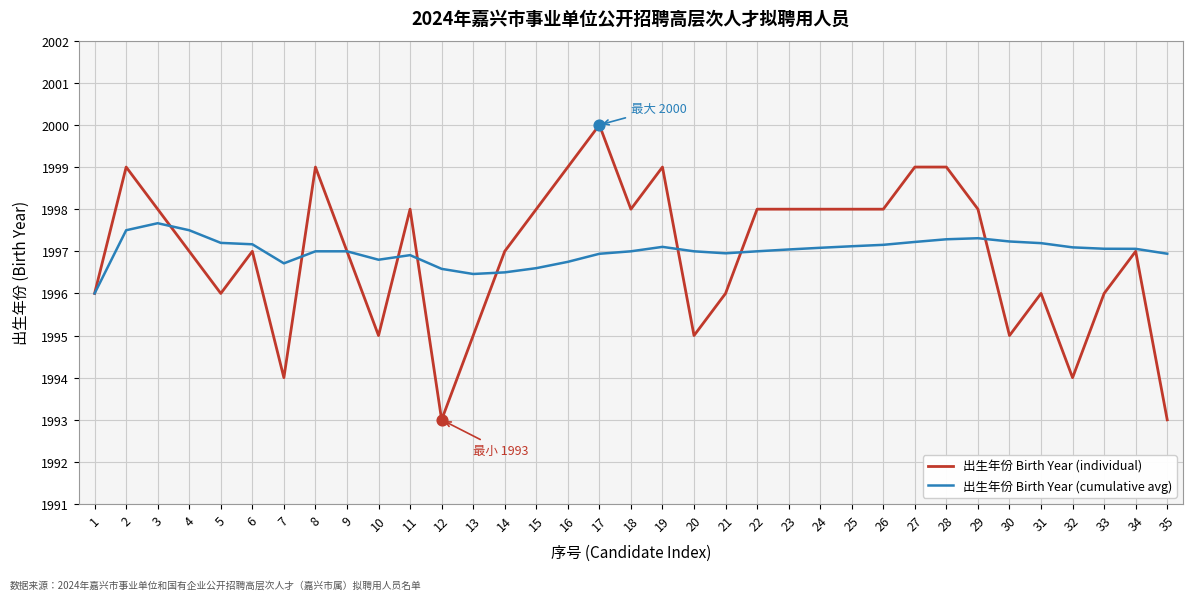

What is the total value across all series at 9?

3994.0